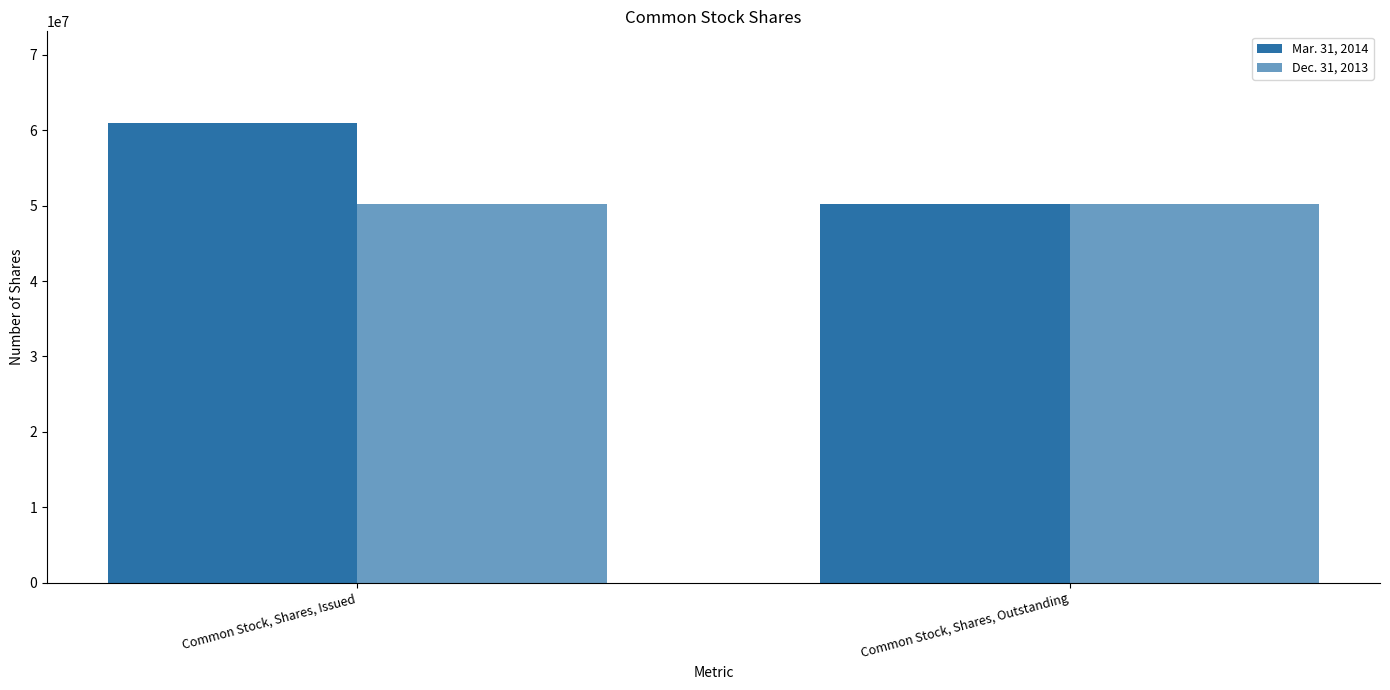

What value does the Mar. 31, 2014 series have at Common Stock, Shares, Outstanding, to the nearest 100?

50224400